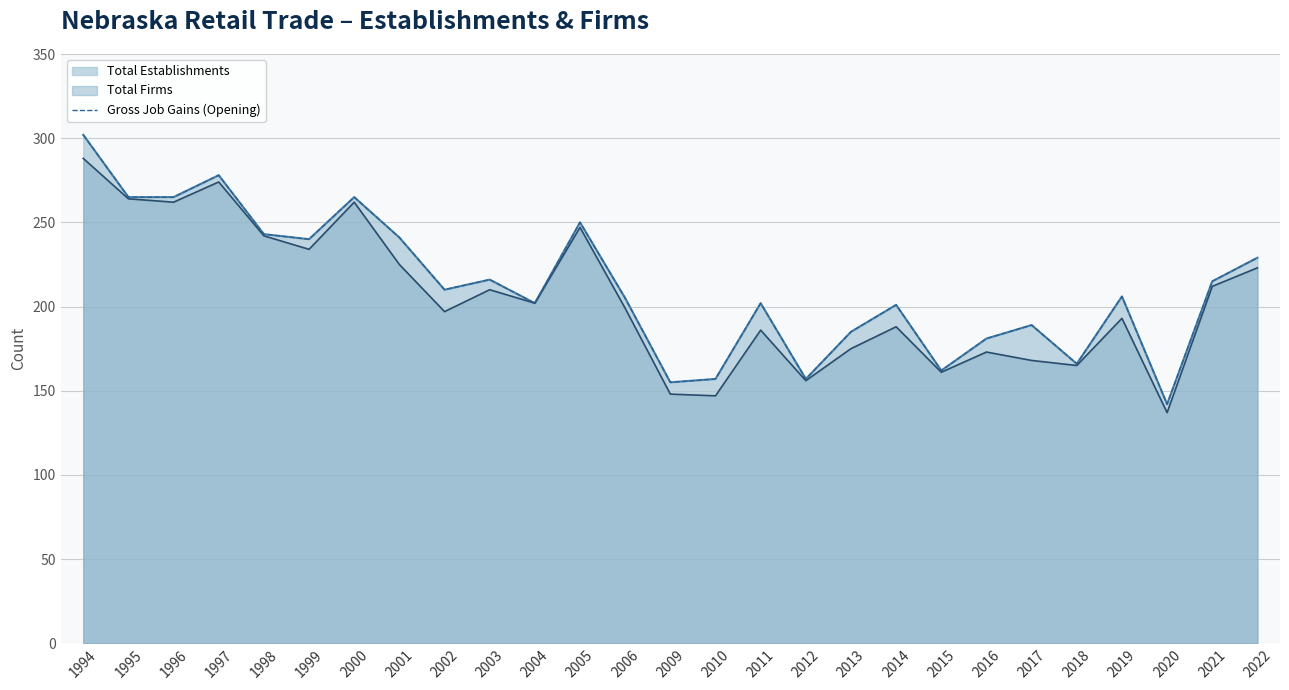

What is the maximum value shown in the chart?

302